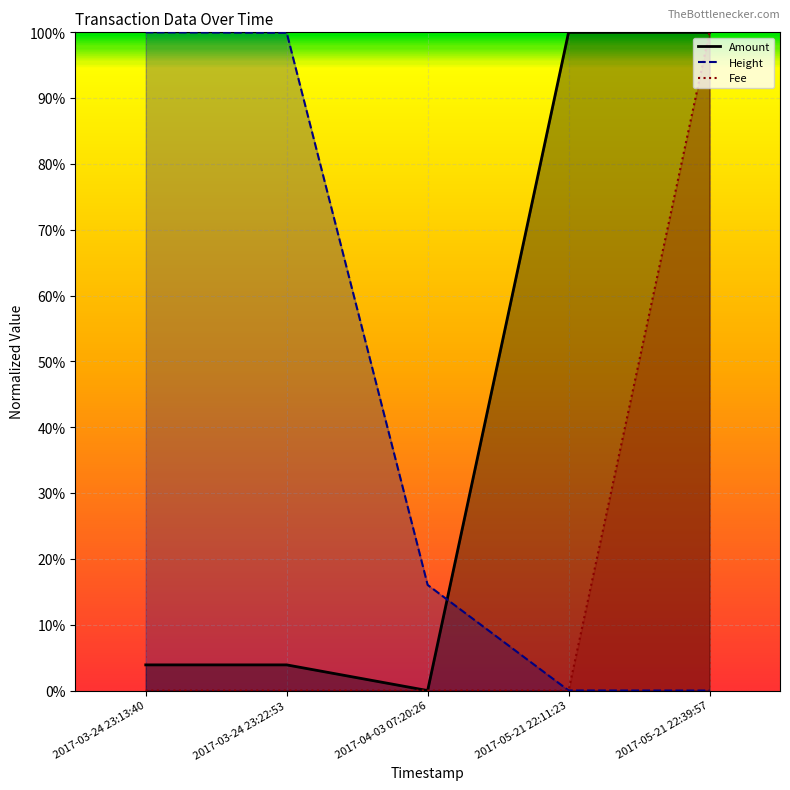

Which category has the lowest value across all series?

2017-04-03 07:20:26